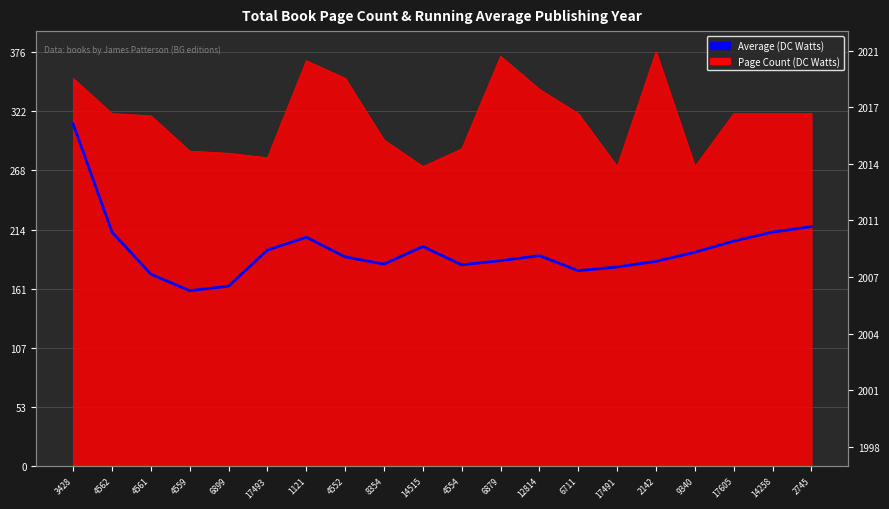

Which has a higher value, 2745 or 12814?

2745